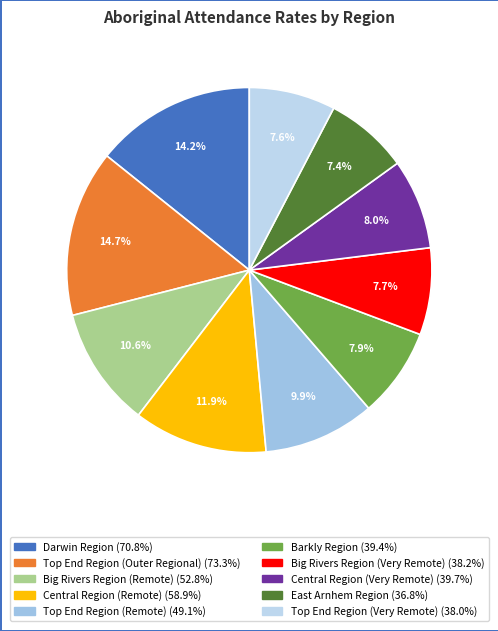

Does any single category account for the majority?

No